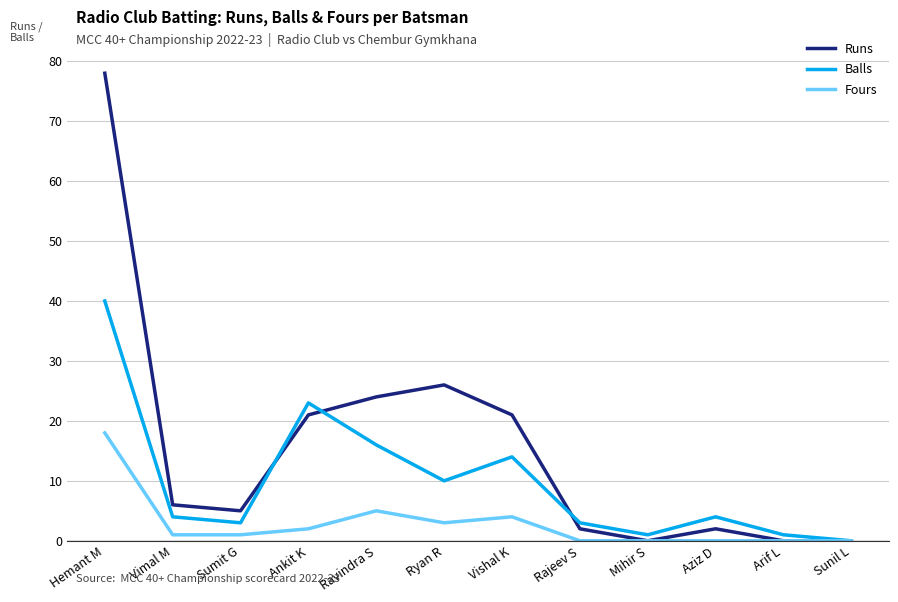

The Fours series shows 4 at Vishal K. True or false?

True